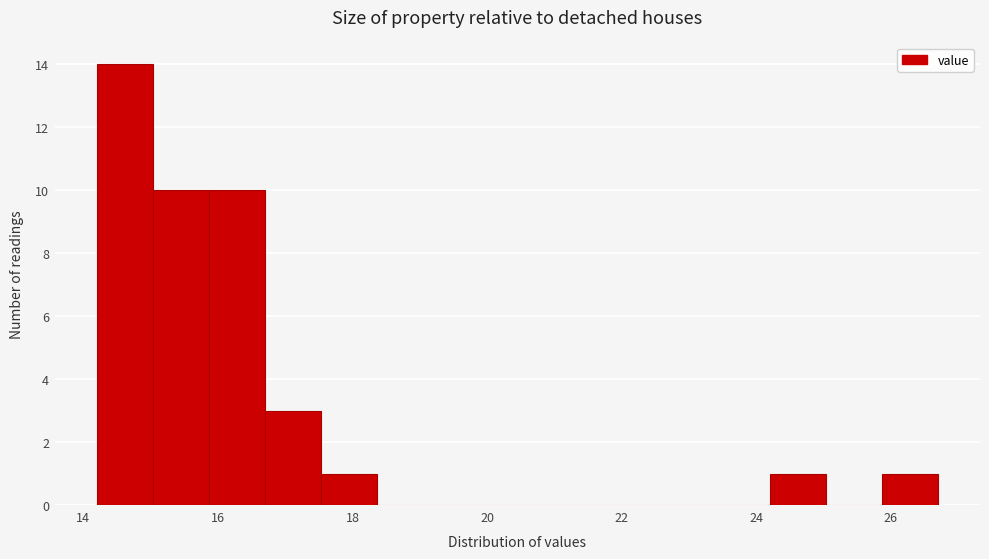

Reading left to right, list every bar in this chart as the range it spans on the x-axis followed by its height. Neither the bar edges nor the heights are printed on the chart, so give them approximately, as read against the axes.

14.2 to 15.0: 14
15.0 to 15.8: 10
15.8 to 16.8: 10
16.8 to 17.6: 3
17.6 to 18.4: 1
18.4 to 19.2: 0
19.2 to 20.0: 0
20.0 to 20.8: 0
20.8 to 21.8: 0
21.8 to 22.6: 0
22.6 to 23.4: 0
23.4 to 24.2: 0
24.2 to 25.0: 1
25.0 to 25.8: 0
25.8 to 26.8: 1